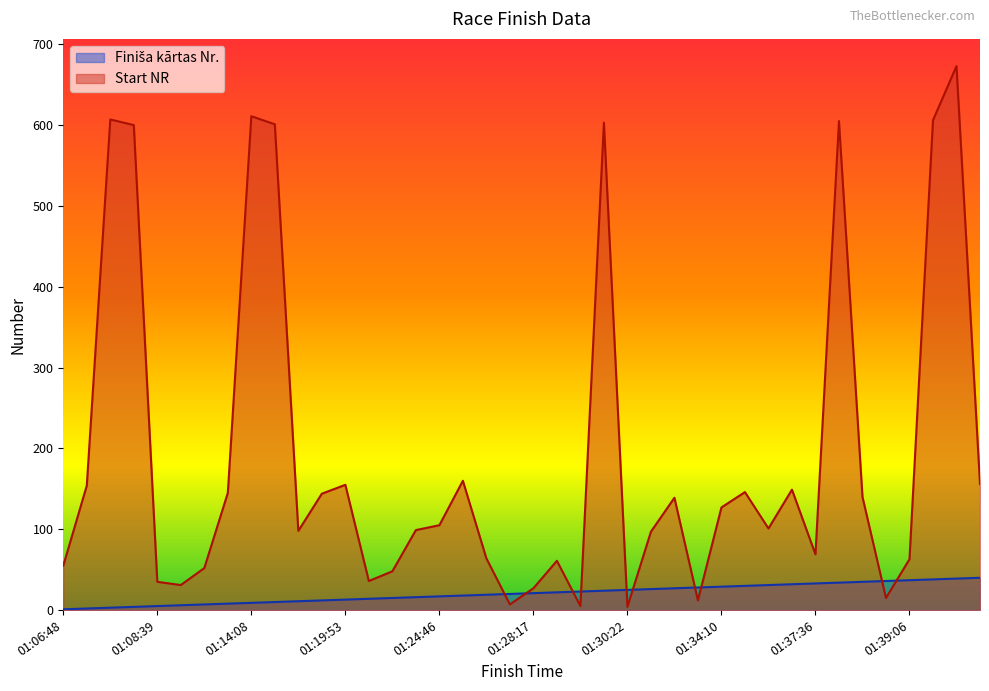

At which label is Start NR closest to 338?

01:24:57